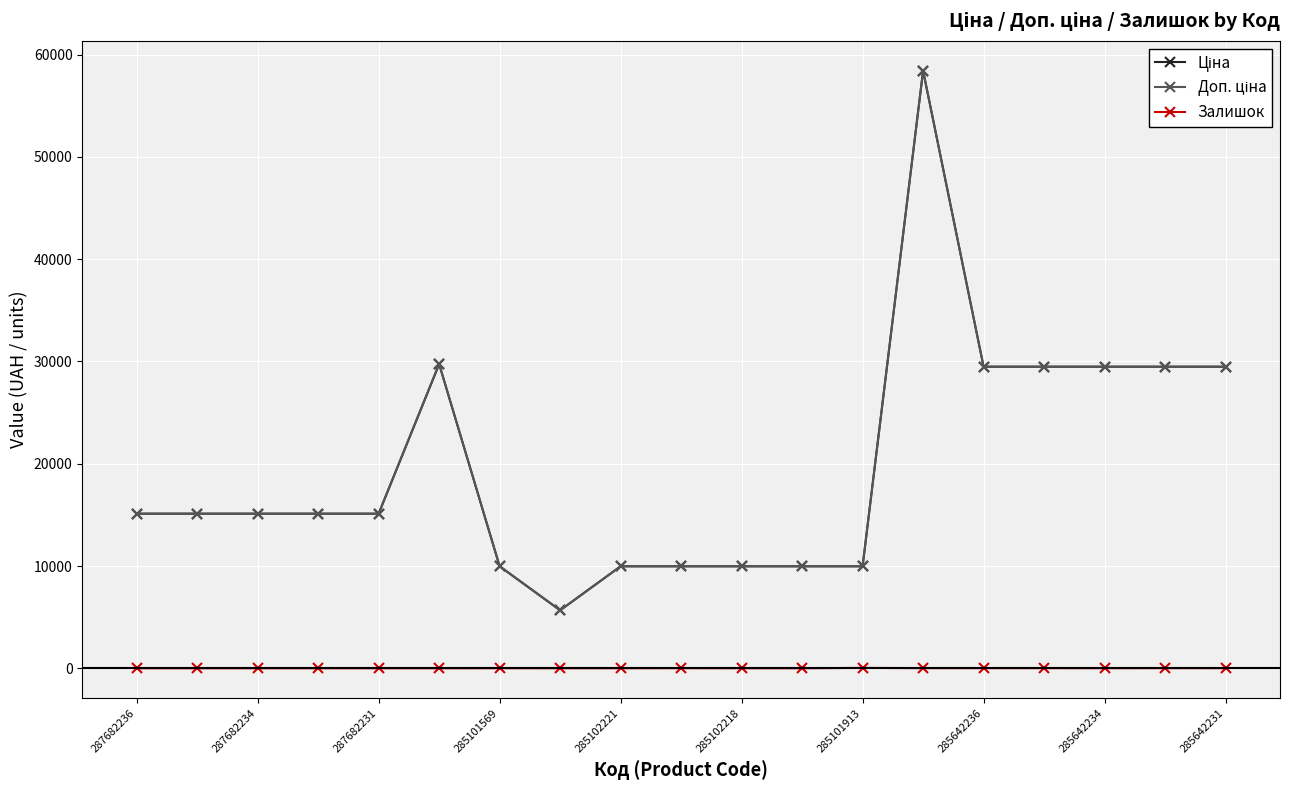

What is the value of the Залишок point at the 16th from the left?

13.0